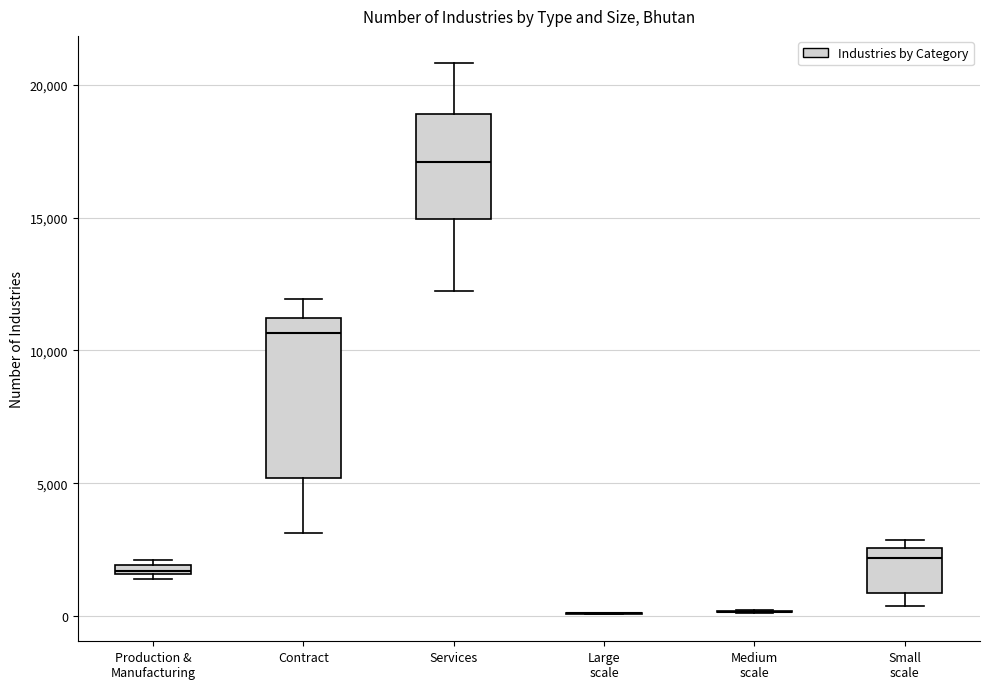

Comparing the boxes themselves (not the whiskers), which one is the tallest?

Contract